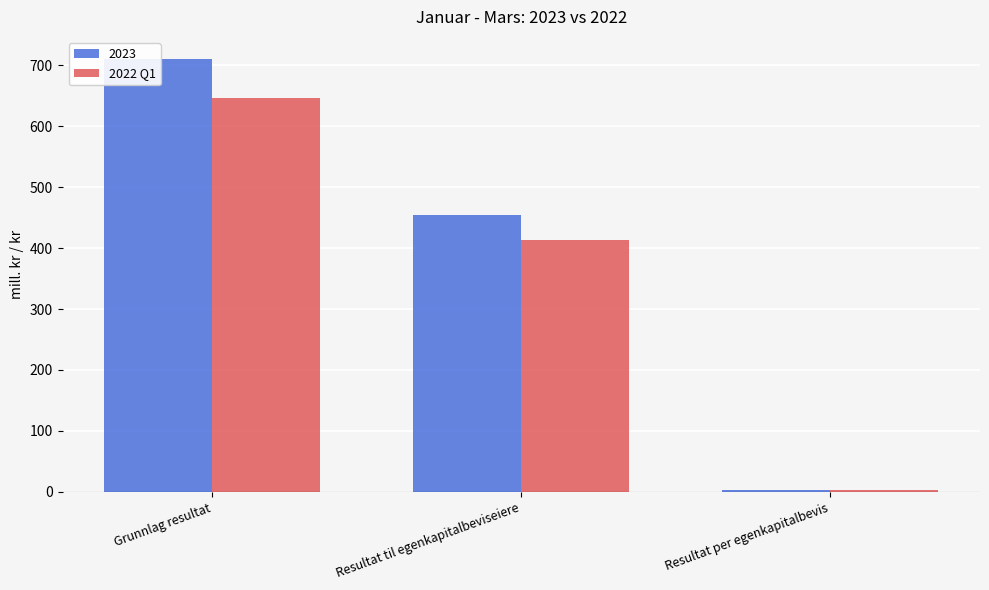

Which category has the lowest value across all series?

Resultat per egenkapitalbevis